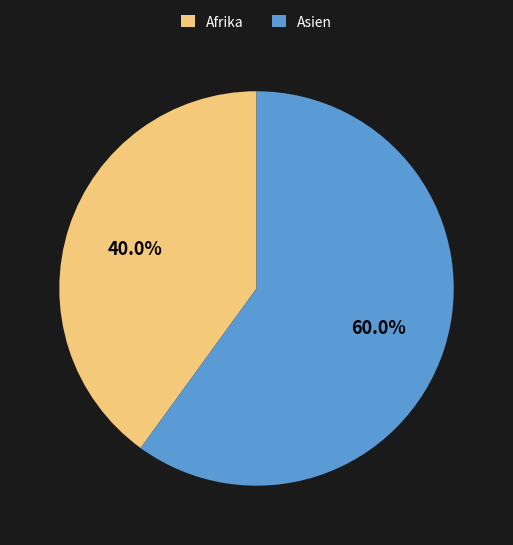

How many slices are in this pie chart?

2